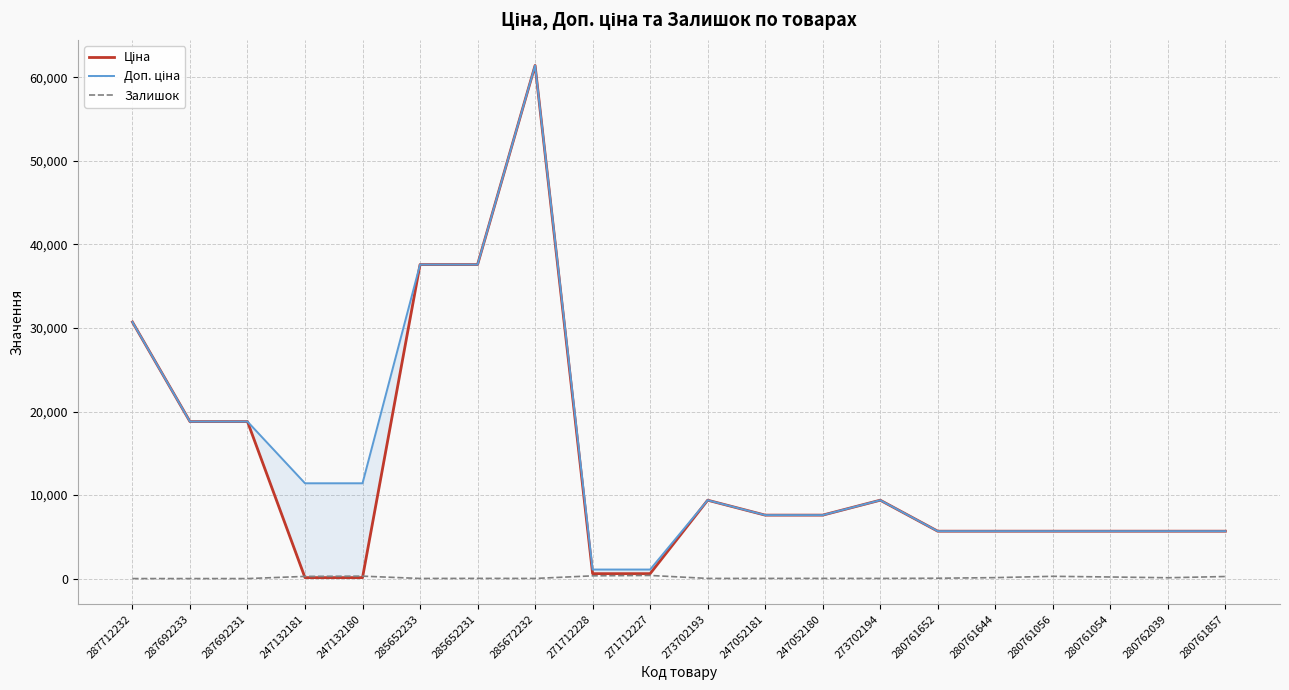

Which series has the largest range (max minus min)?

Ціна